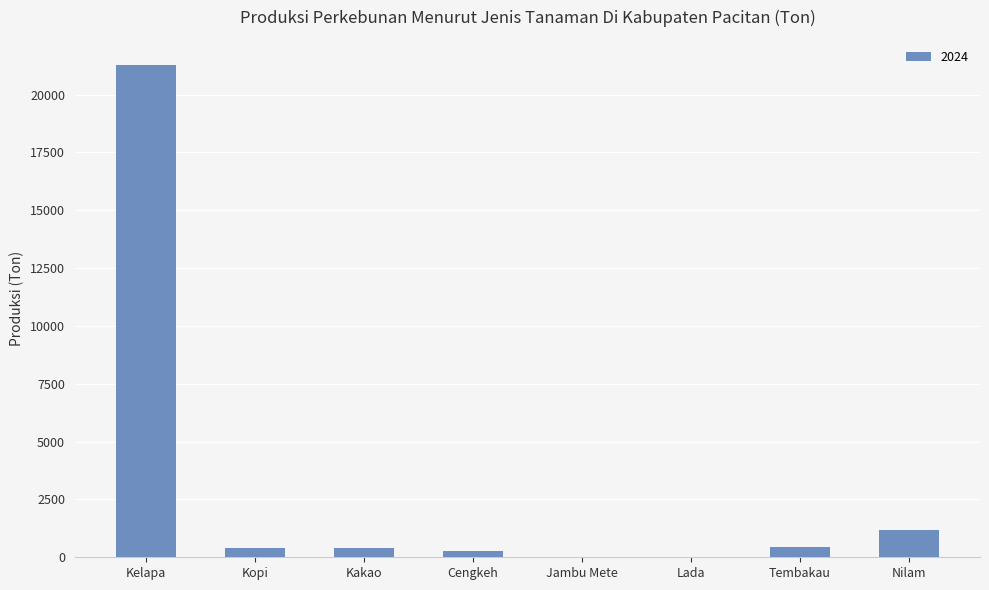

What is the maximum value shown in the chart?

21301.3